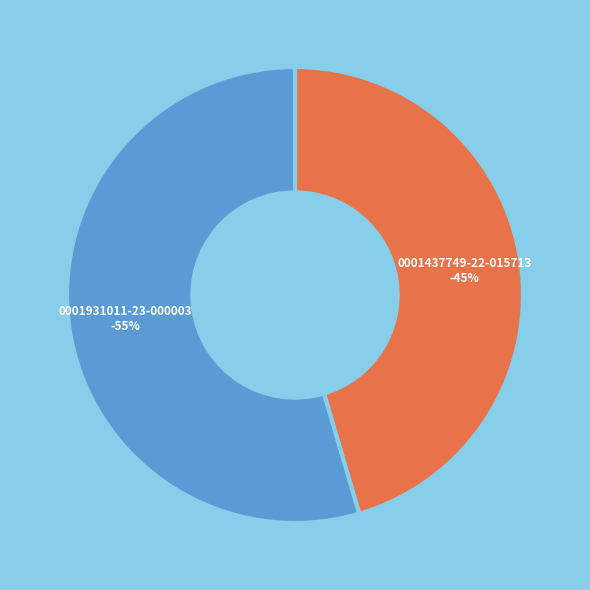

True or false: 0001931011-23-000003 accounts for 64% of the total.

False